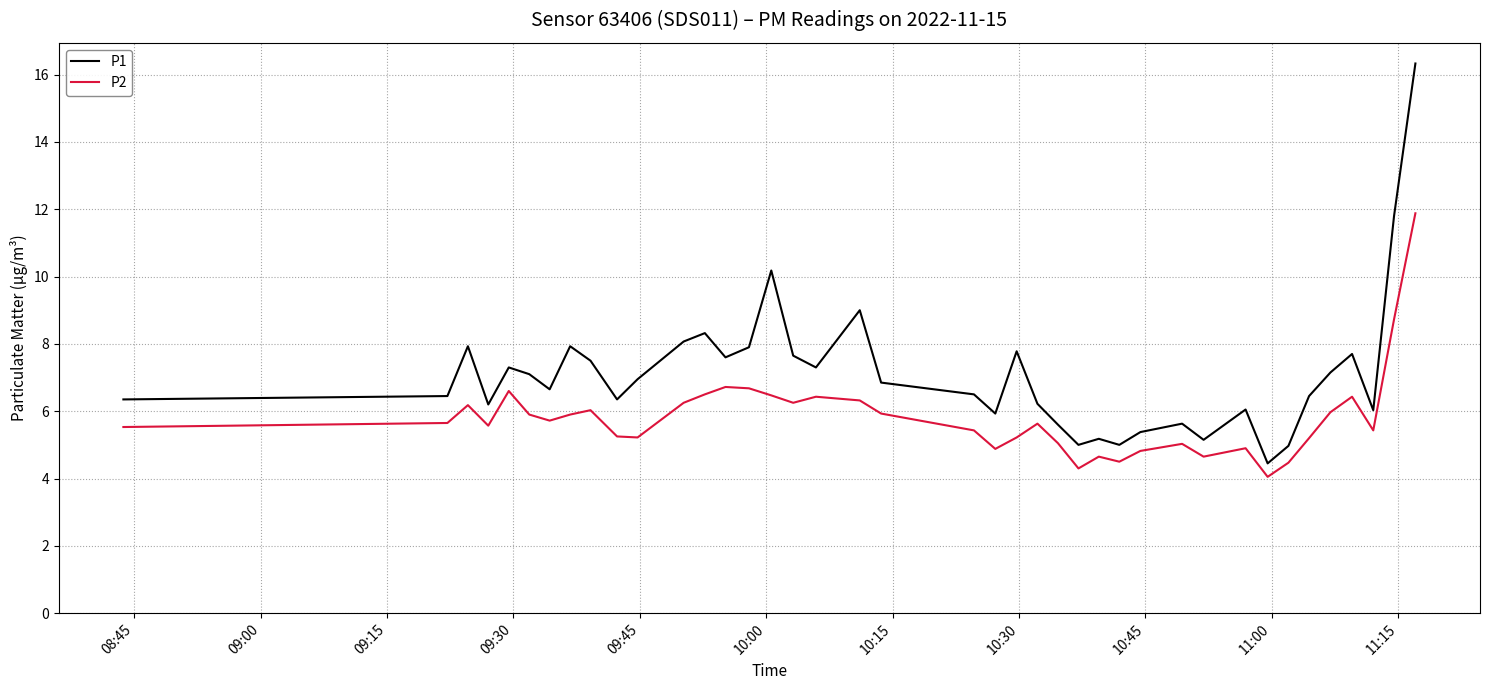

Rank the series by their average value, from lowest to highest.

P2, P1